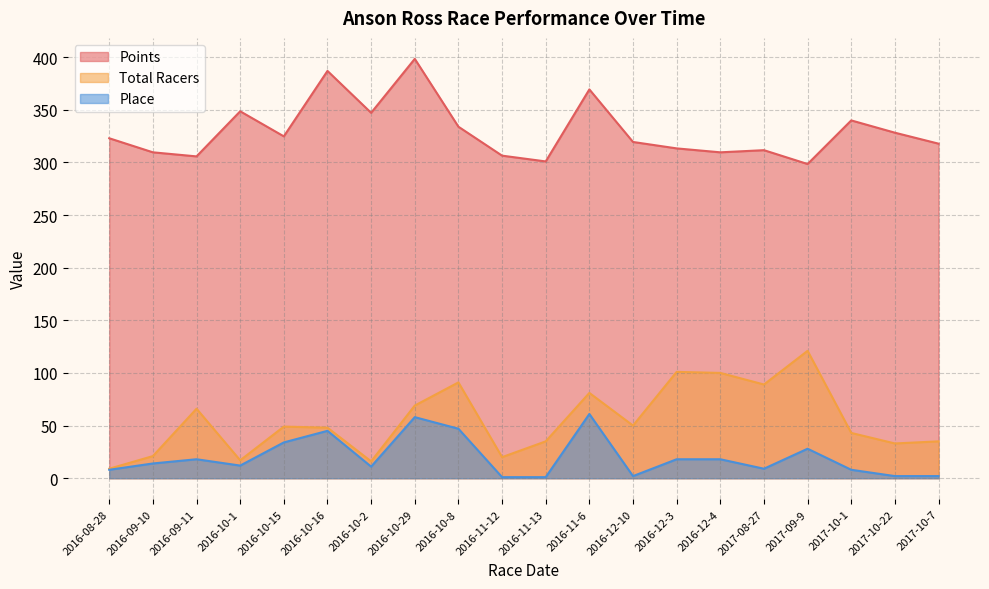

Which category has the highest value in the Place series?

2016-11-6